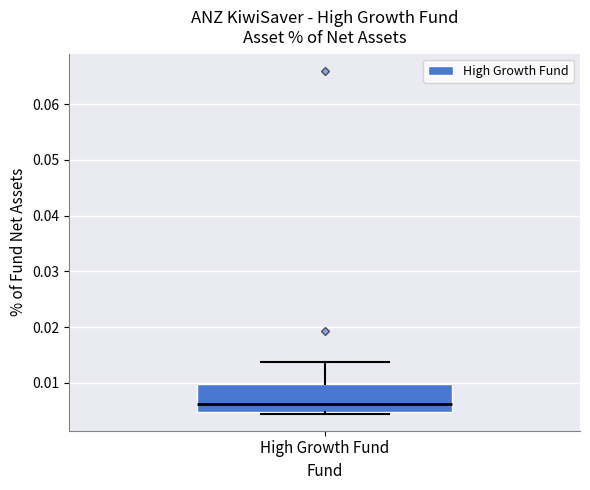

Where is the lower edge of the box for High Growth Fund on the y-axis? The values are not printed on the chart, so give them approximately, as read against the axis.

0.005